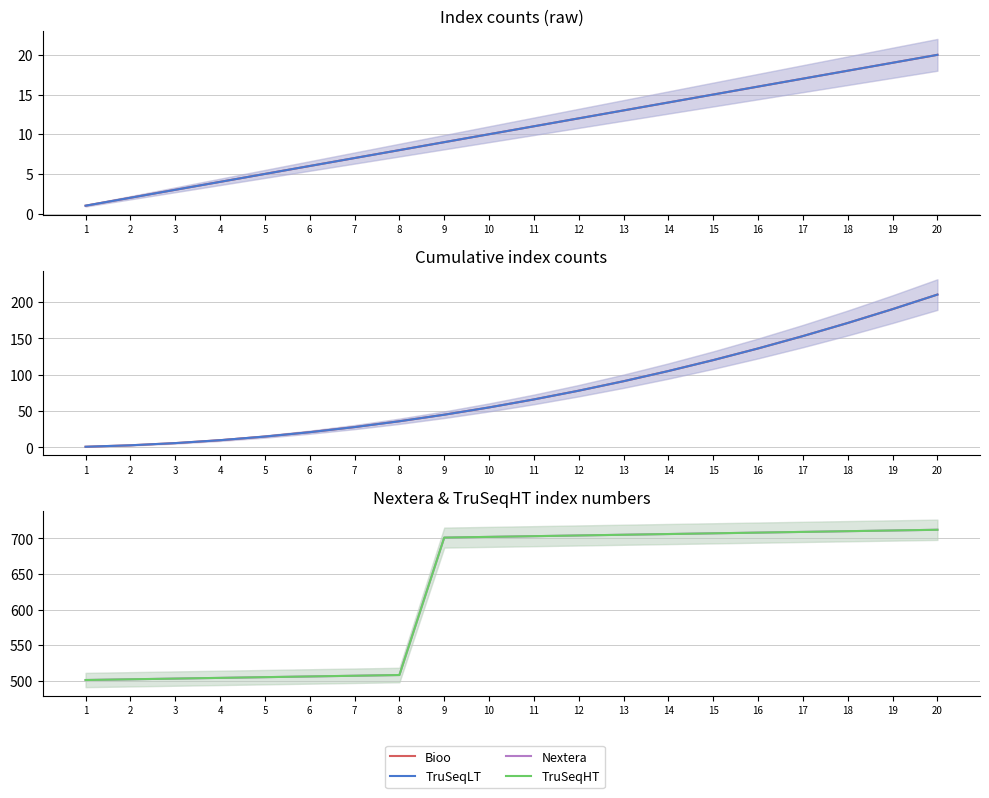

What is the value of the TruSeqHT point at the 10th from the left?

702